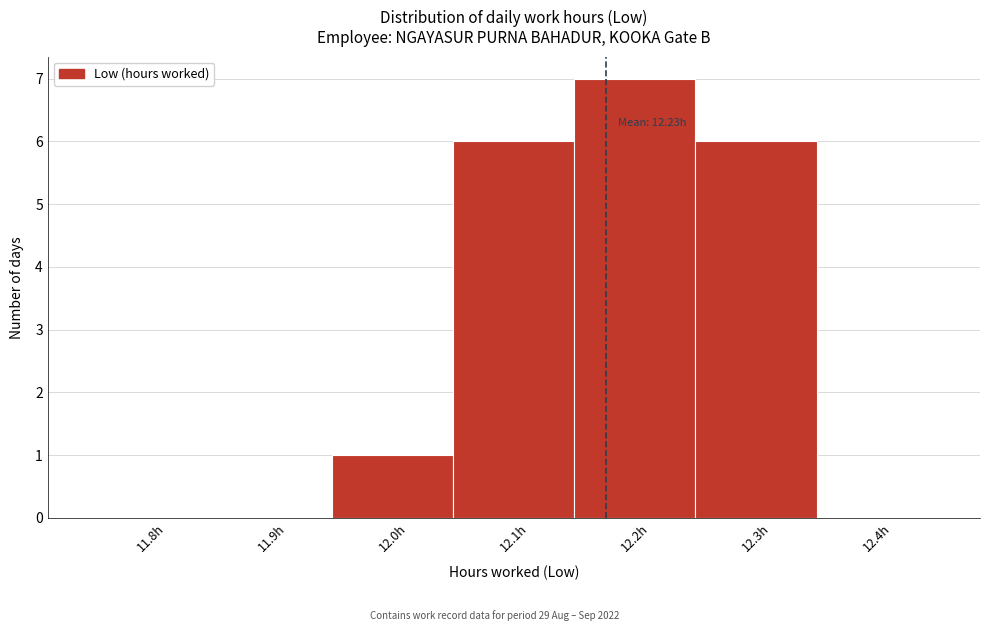

Reading right to left, transcribe all the data shown in this chart.

12.4h=0	12.3h=6	12.2h=7	12.1h=6	12.0h=1	11.9h=0	11.8h=0